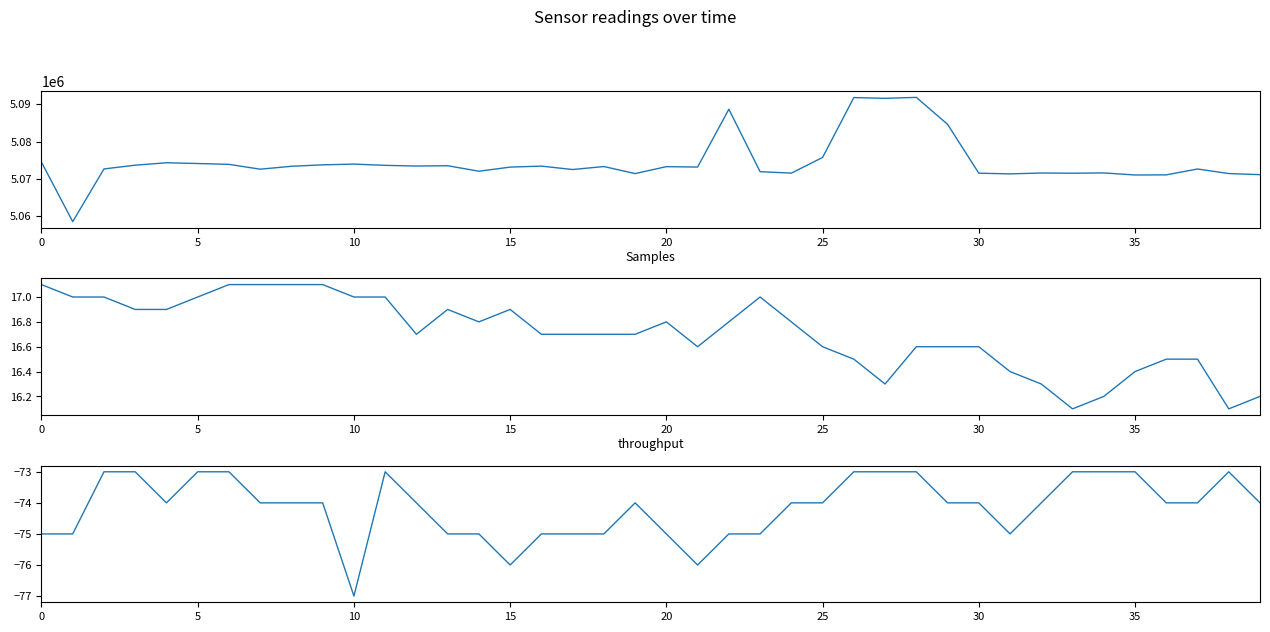

What is the difference between the second highest and second lowest values in the Temp series?

1.0